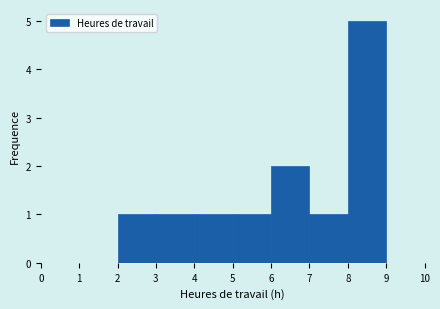

How tall is the bar that spans 6 to 7 on the x-axis? The values are not printed on the chart, so give them approximately, as read against the axis.

2